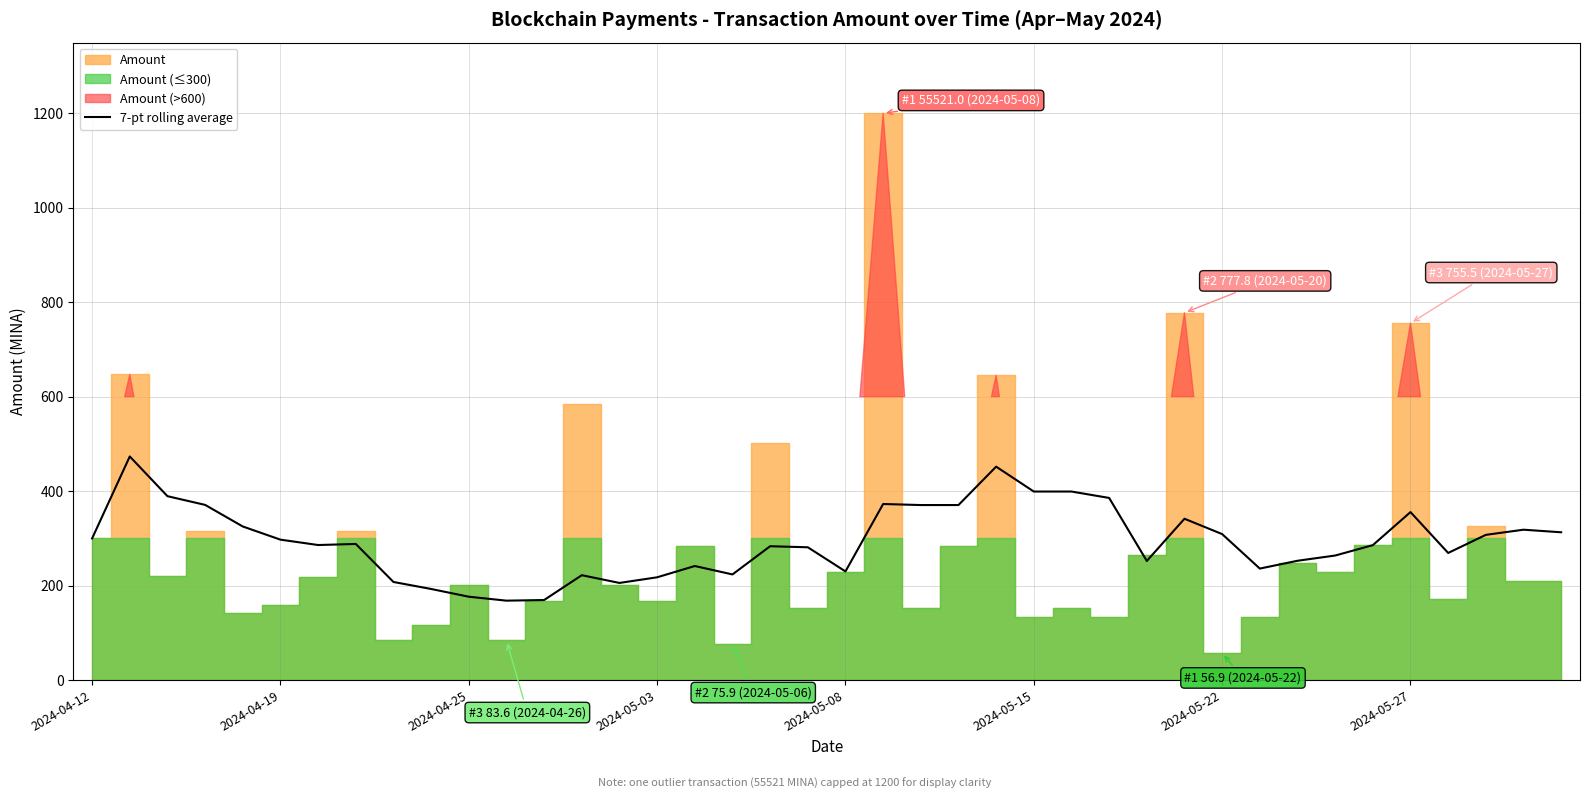

What is the ratio of the value at 13 to the value at 19?

0.8